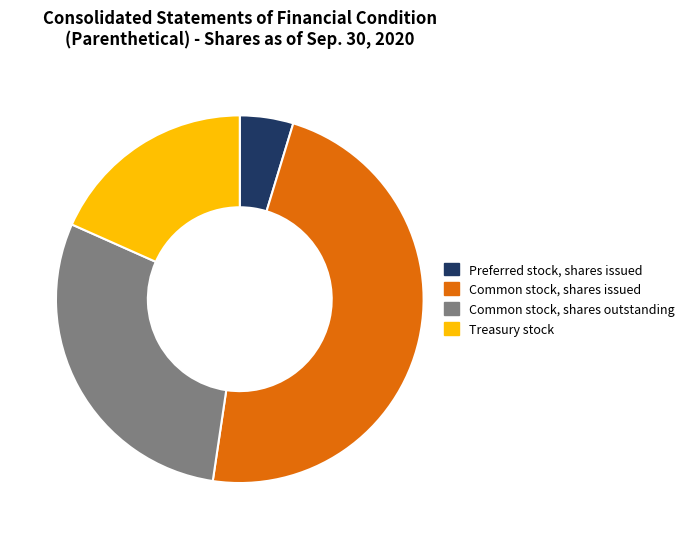

Which slice is the largest?

Common stock, shares issued